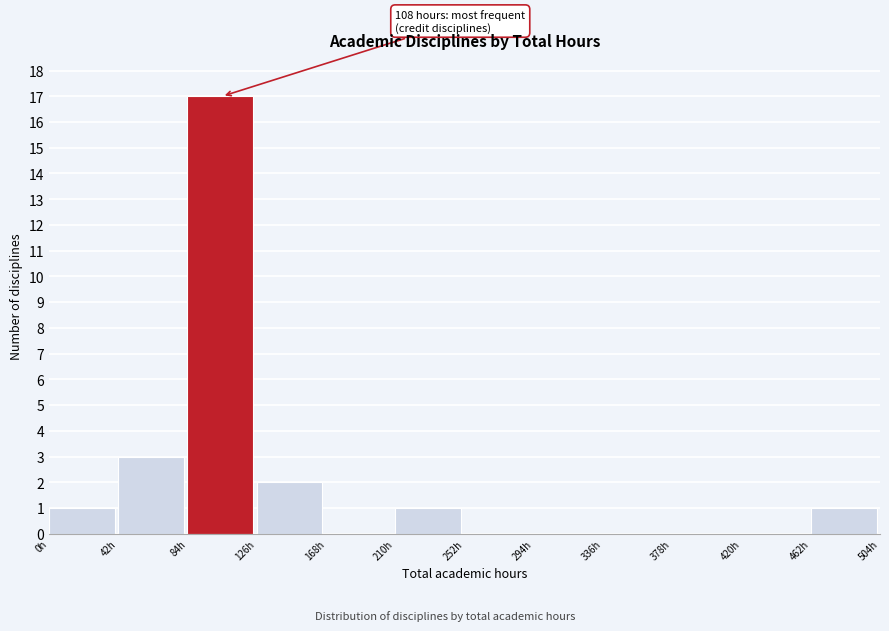

Over which range of the x-axis is the bar tallest?

84 to 126